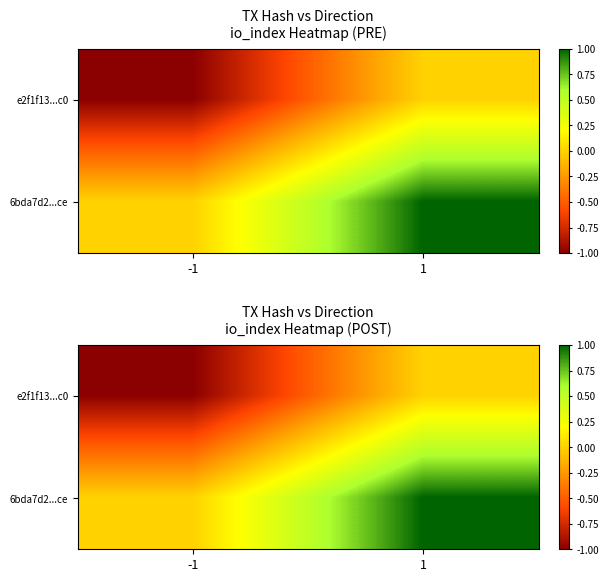

How many values in e2f1f13...c0 are below zero?

1